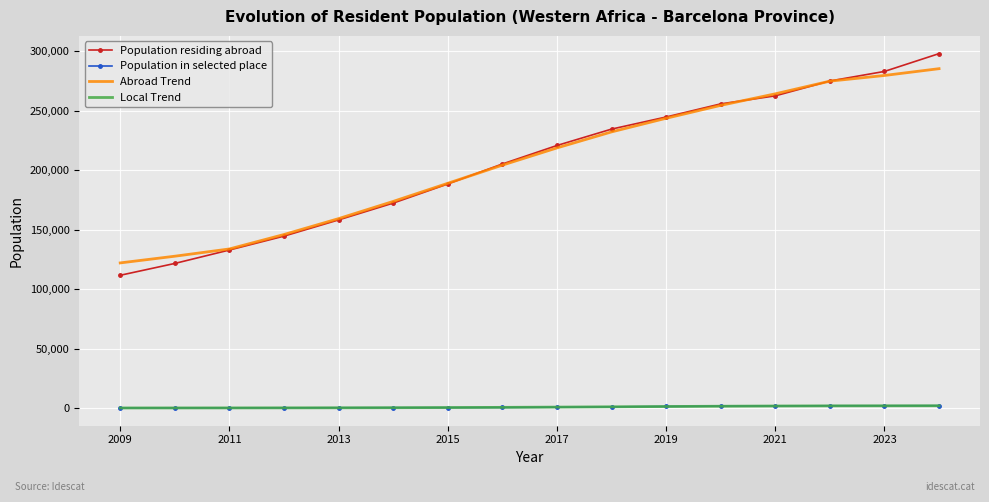

How many intersections are there between Population in selected place and Local Trend?

3